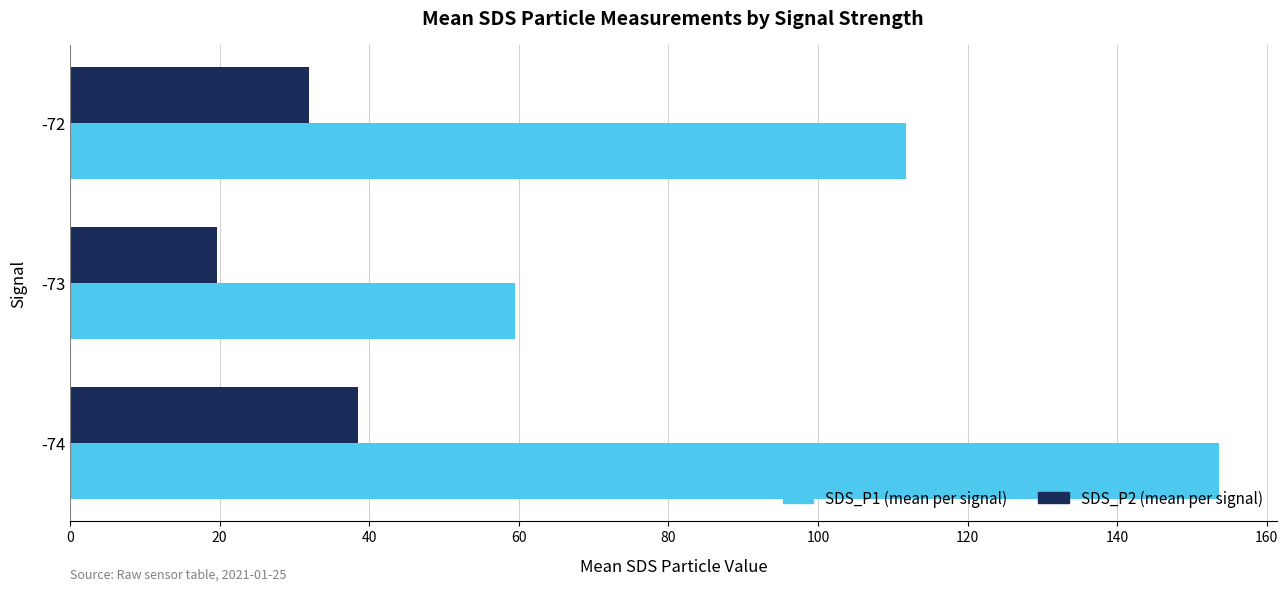

At which category is the sum across all series the highest?

-74